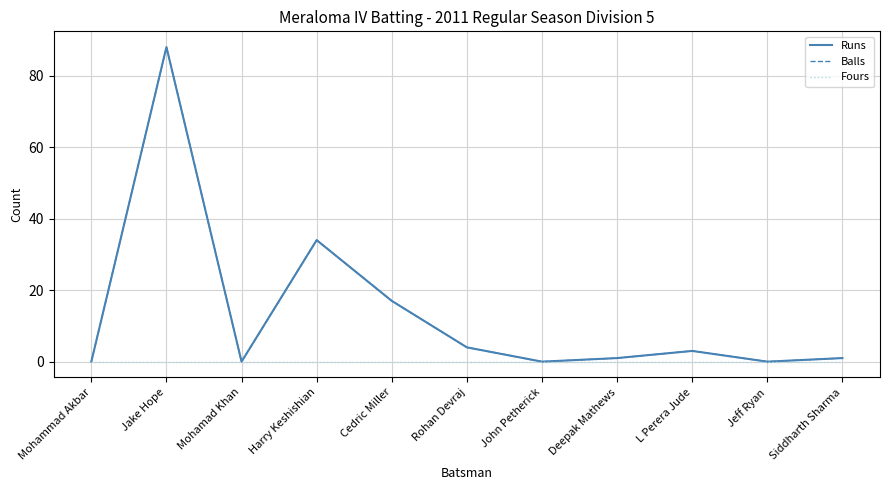

Which series has the widest spread of values?

Runs